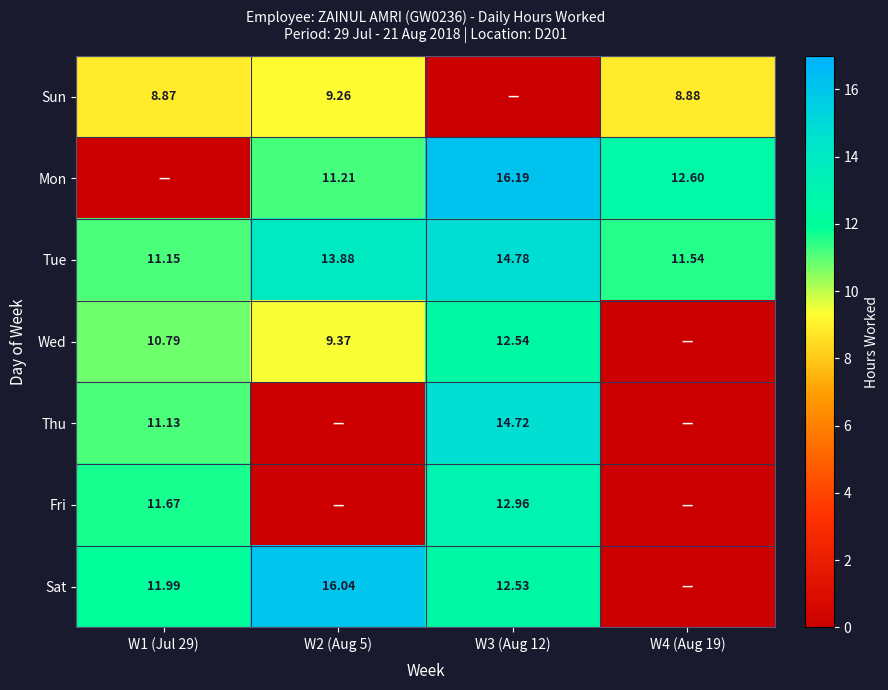

Is the value of Tue at W4 (Aug 19) greater than the value of Mon at W4 (Aug 19)?

No